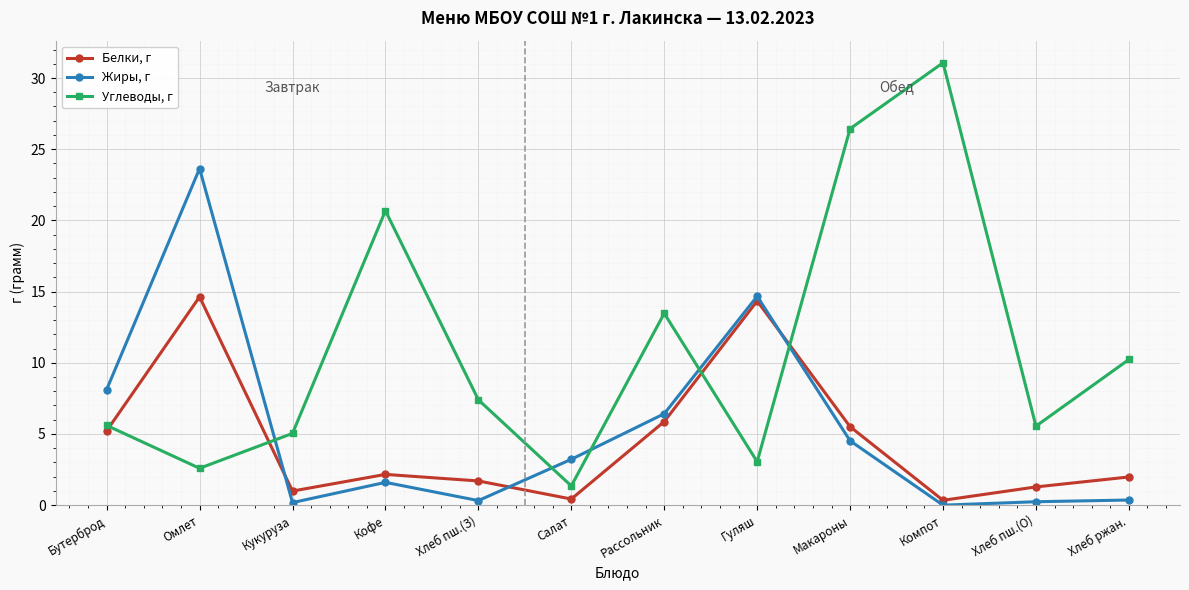

At which label does Белки, г reach its peak?

Омлет